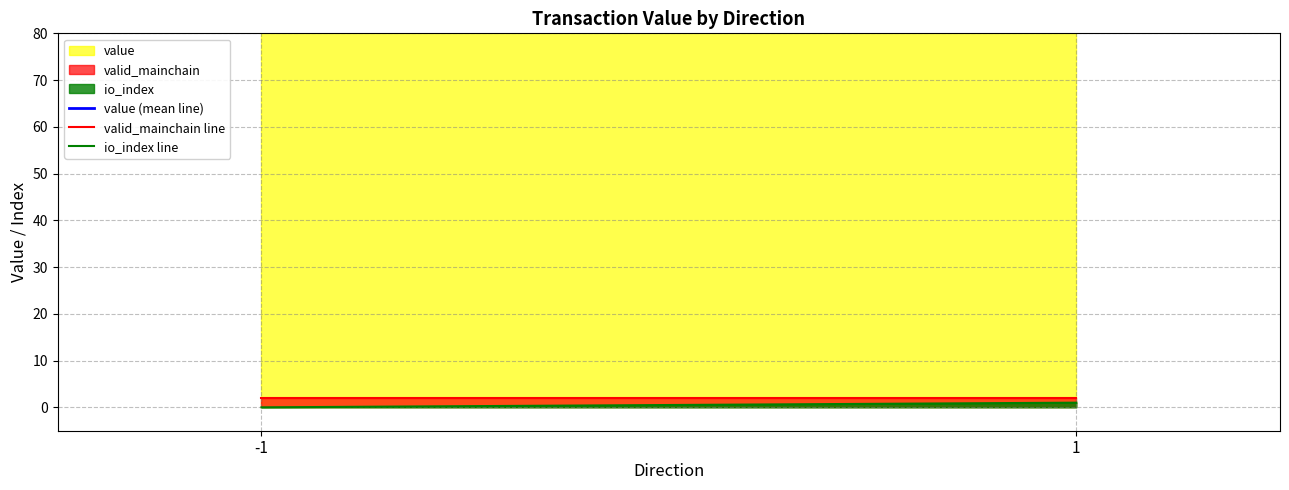

Reading left to right, what are all the values shown in this chart?

value (mean line): 120.8	120.8
valid_mainchain line: 2.0	2.0
io_index line: 0.0	1.0